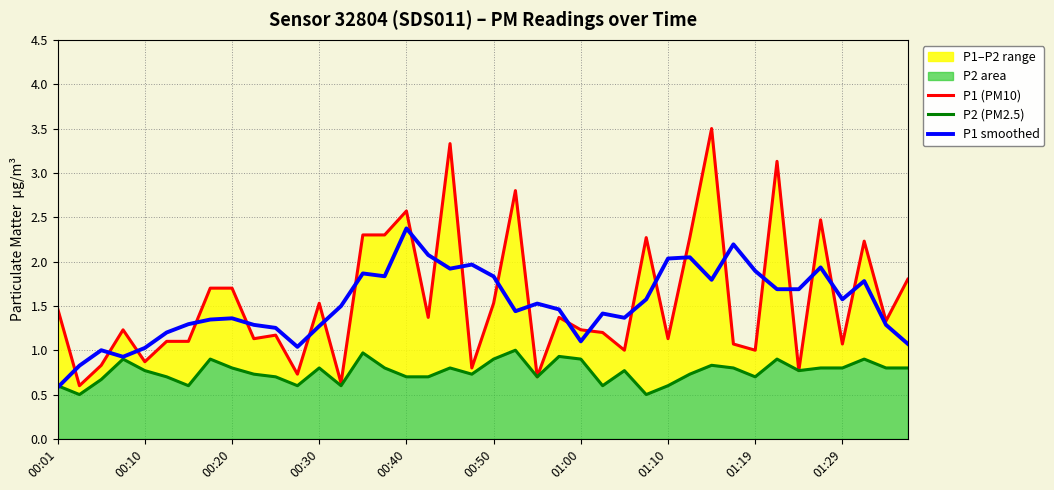

True or false: P1 smoothed has a value of 0.6 at 01:29.

False